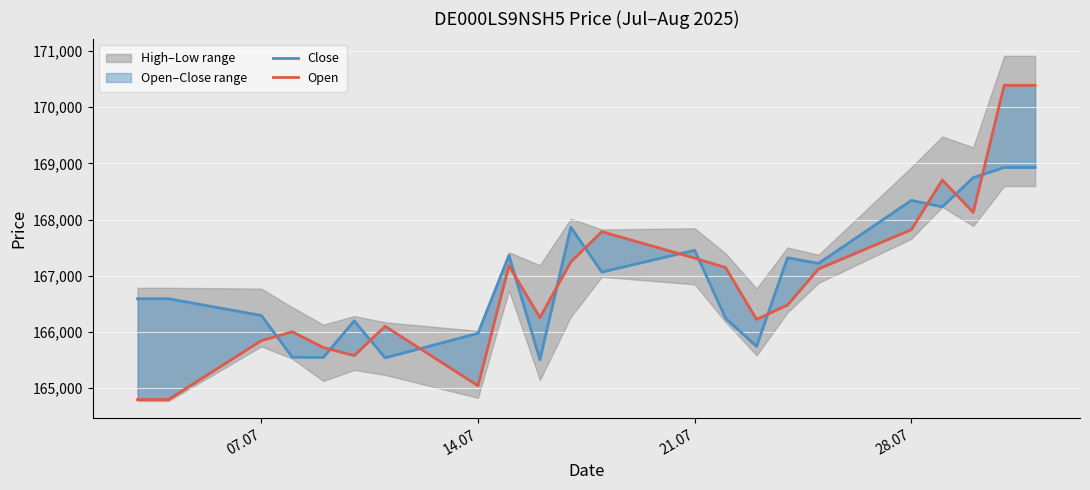

True or false: Close and Open intersect in this chart.

True